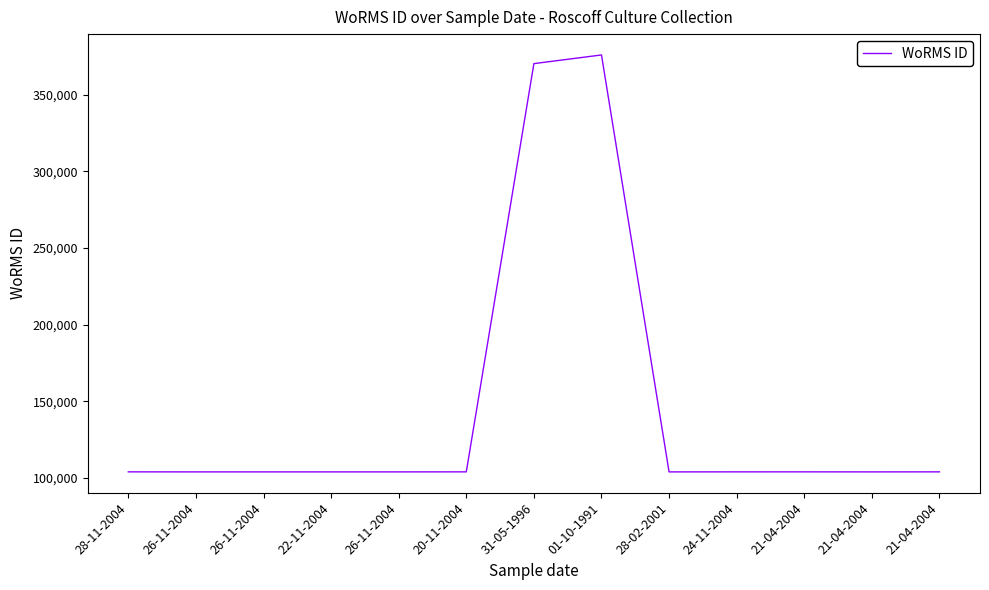

The chart shows a value of 104012 at 24-11-2004. True or false?

True